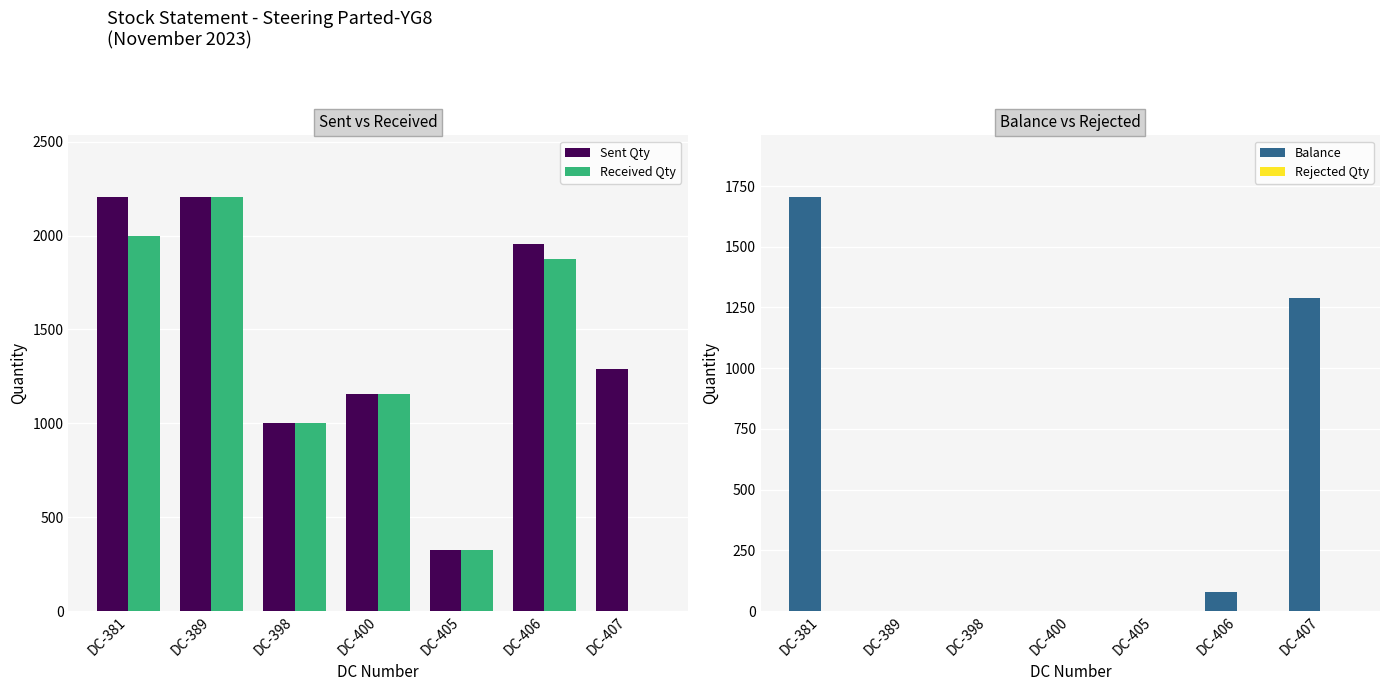

Is the value of Sent Qty at DC-407 greater than the value of Received Qty at DC-407?

Yes